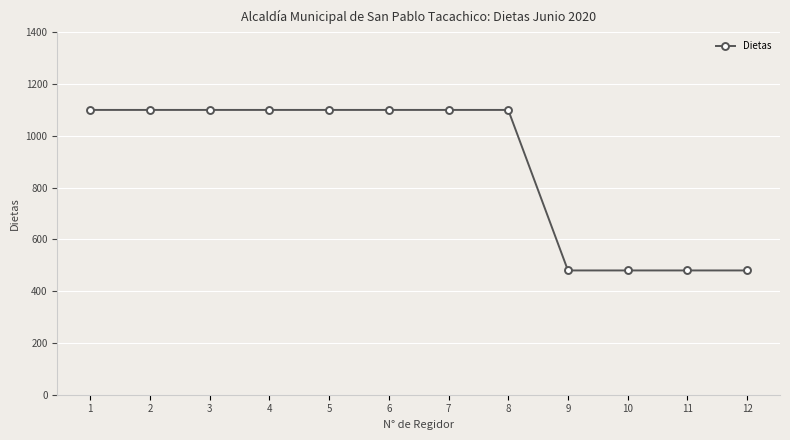

What value does the data have at 9?

480